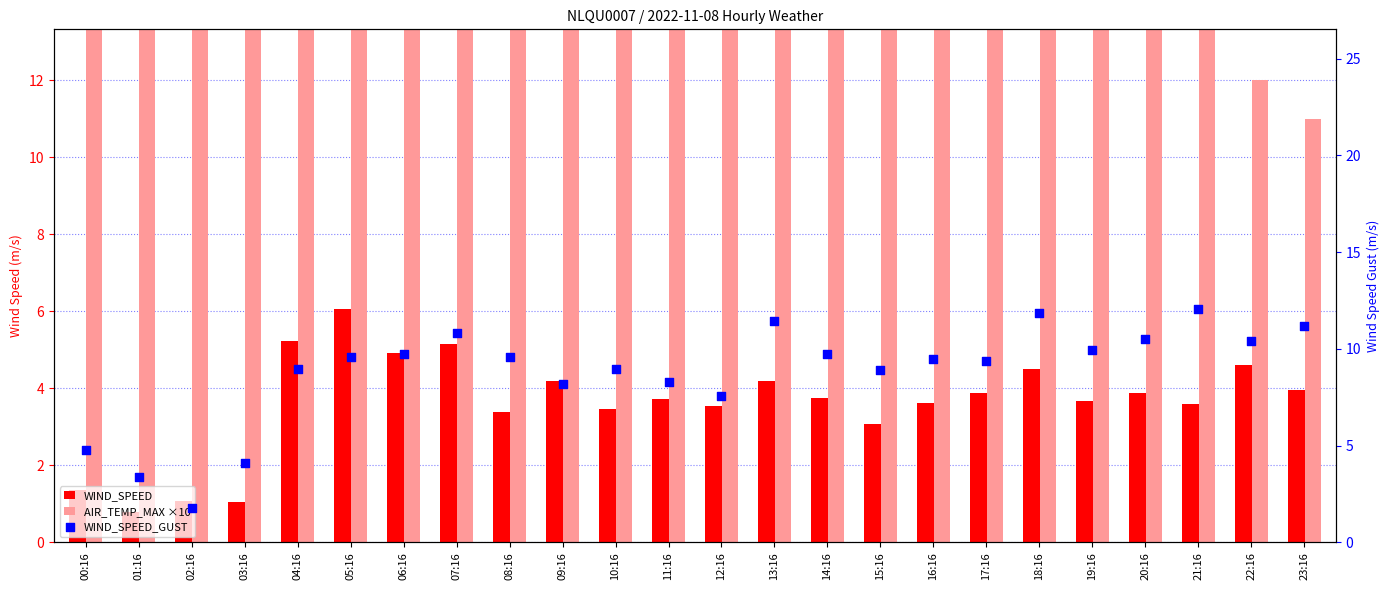

Which series has the largest total across all categories?

AIR_TEMP_MAX ×10